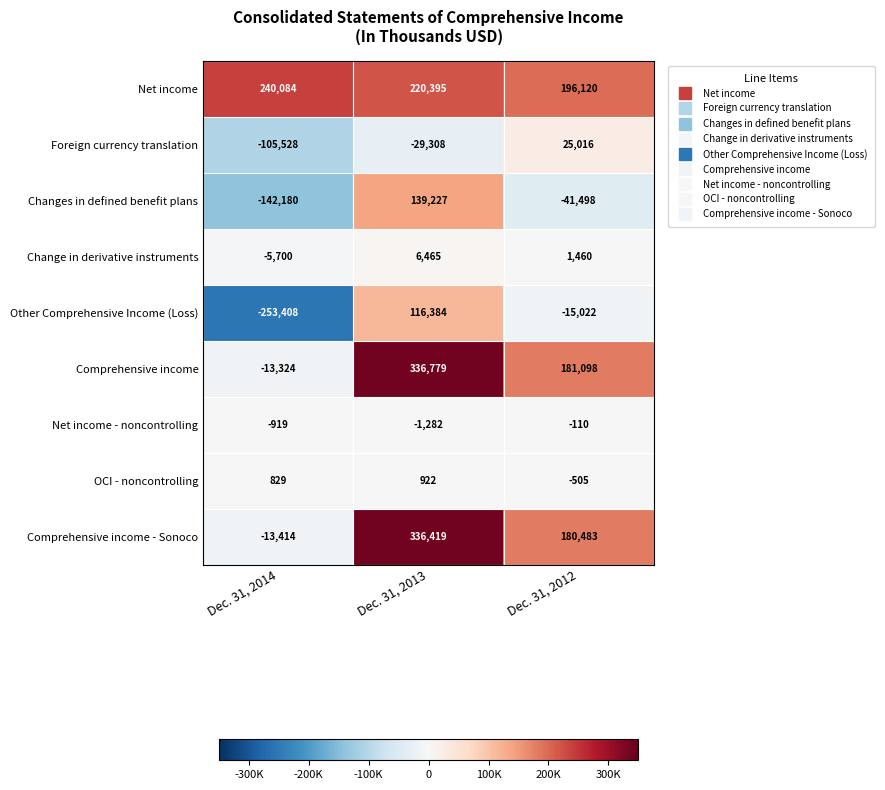

Which label corresponds to the smallest value in the chart?

Dec. 31, 2014